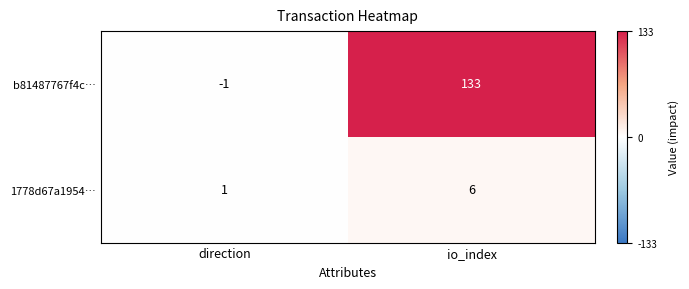

What is the average value of the 1778d67a1954… series?

4